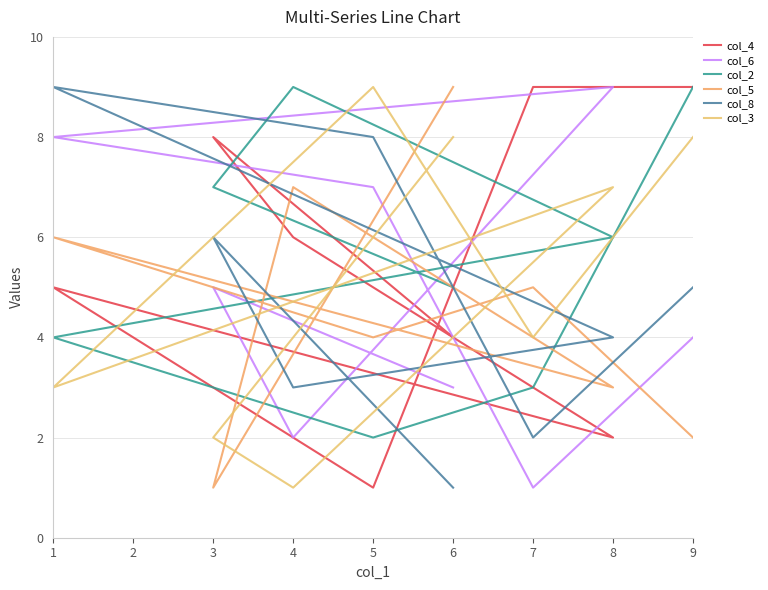

Rank the series by their maximum value, from highest to lowest.

col_4, col_6, col_2, col_5, col_8, col_3